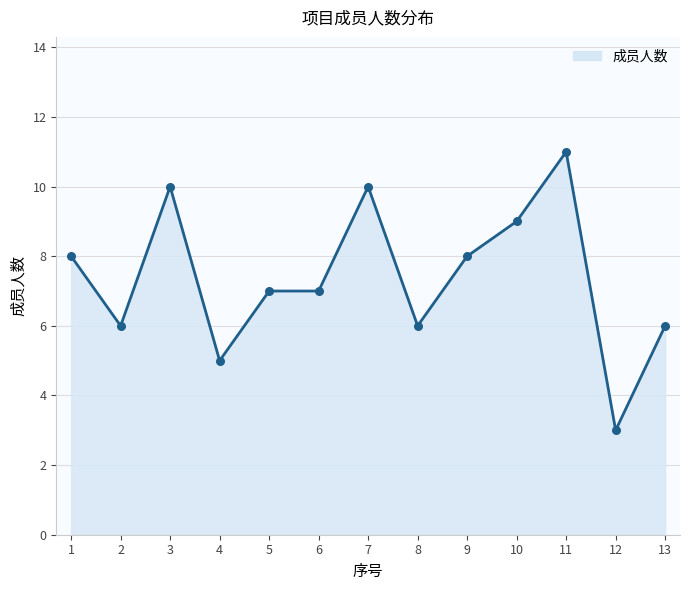

Which has a higher value, 10 or 4?

10